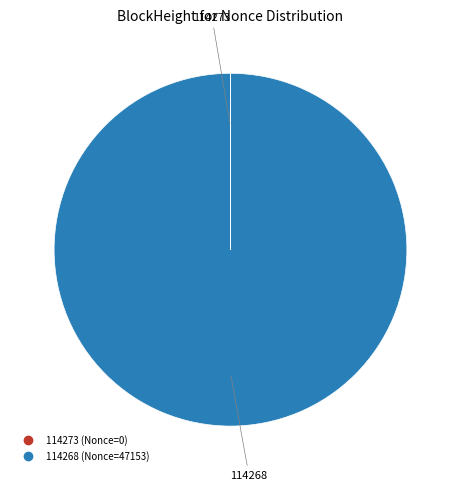

True or false: 114268 accounts for 95% of the total.

False